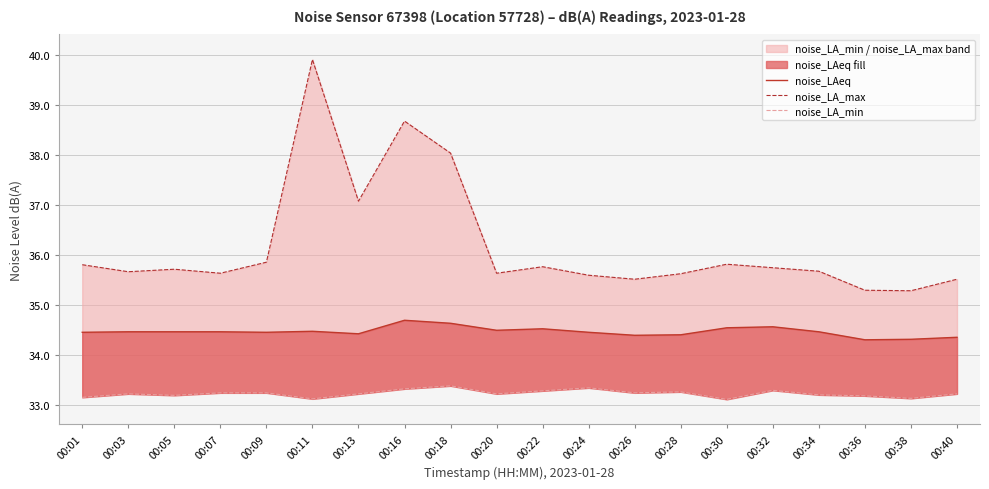

True or false: noise_LA_max and noise_LAeq cross at least once.

False